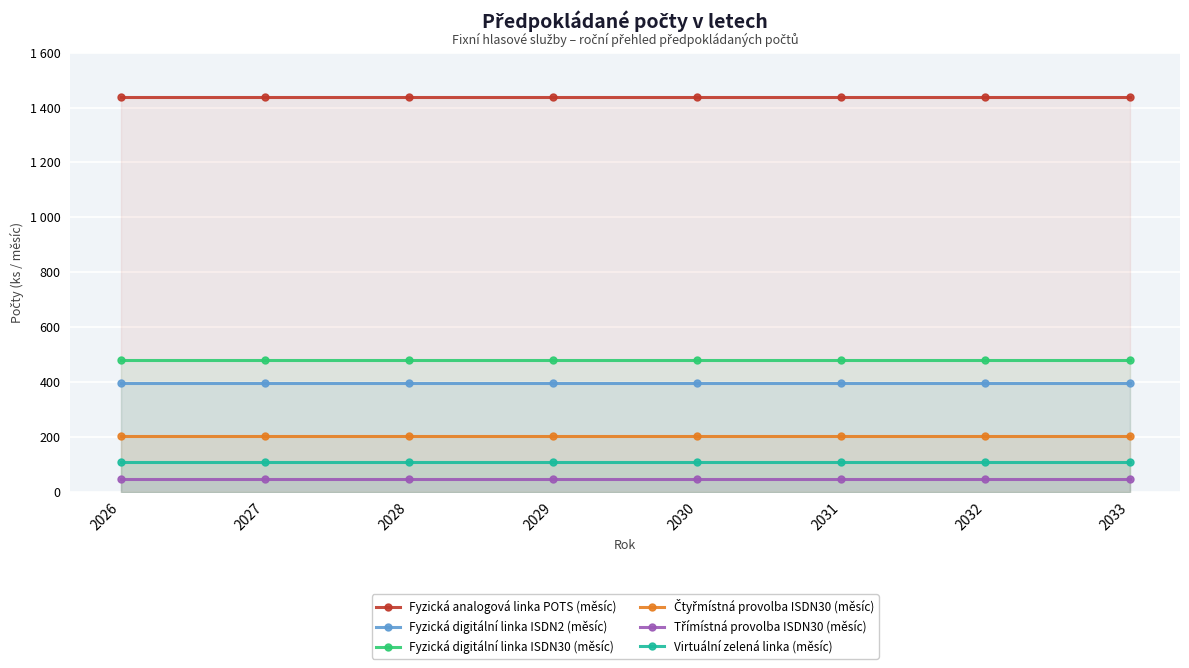

Read the Virtuální zelená linka (měsíc) value at 2030.

108